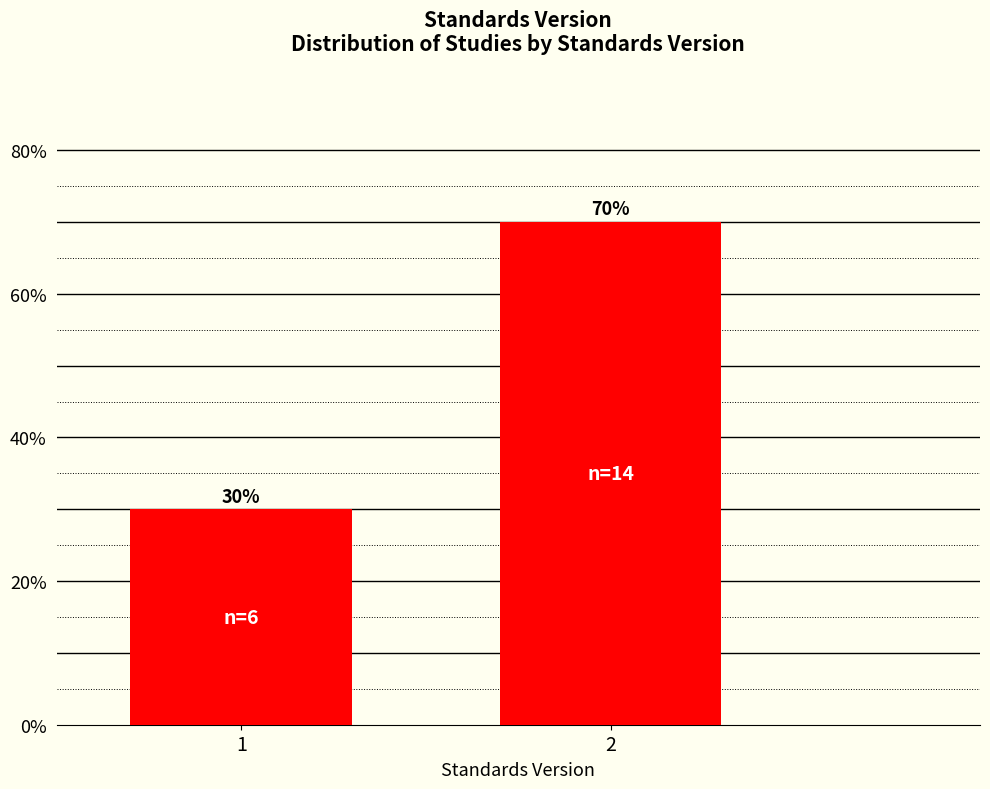

Reading left to right, what are all the values shown in this chart?

1=30	2=70